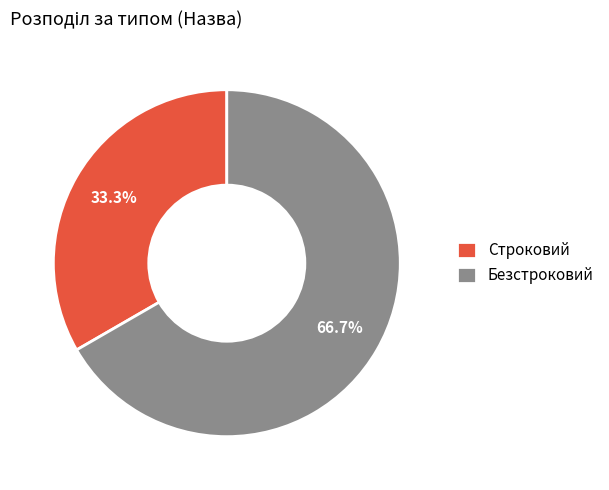

To the nearest percent, what portion does Безстроковий represent?

67%